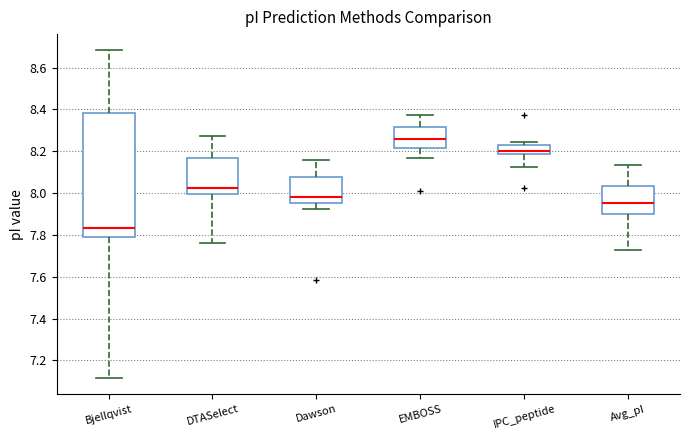

Which box is the tallest, from its lower edge to its upper edge?

Bjellqvist